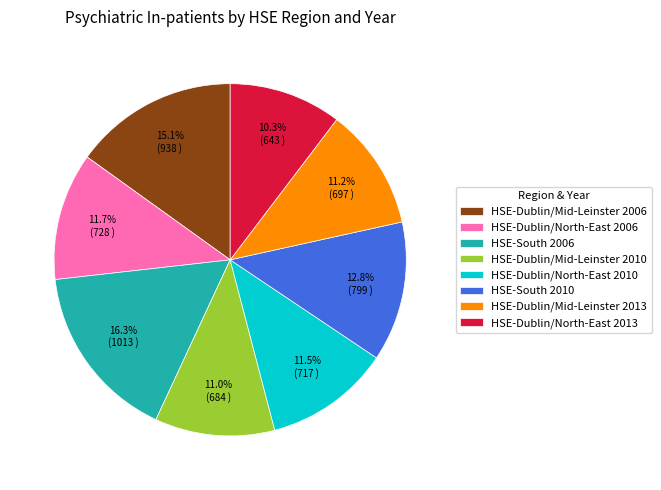

To the nearest percent, what is the average slice percentage?

12%